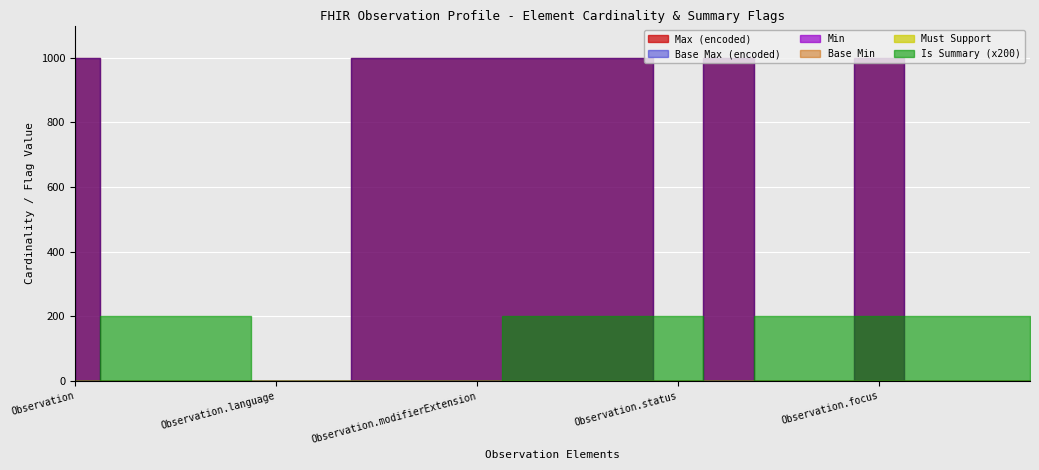

Is this an area chart (filled region under the line)?

No